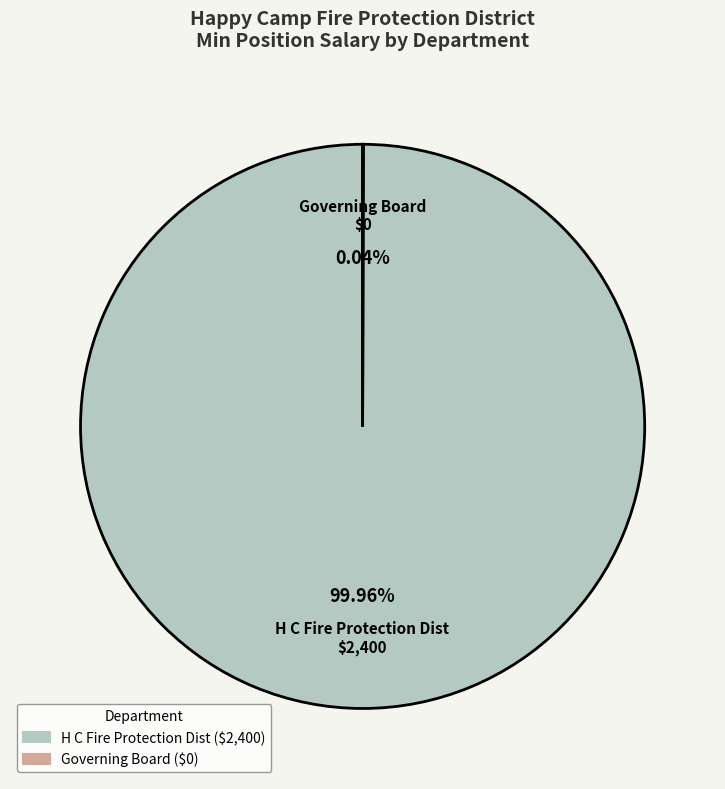

To the nearest percent, what is the difference between the largest and smallest slice percentages?

100%